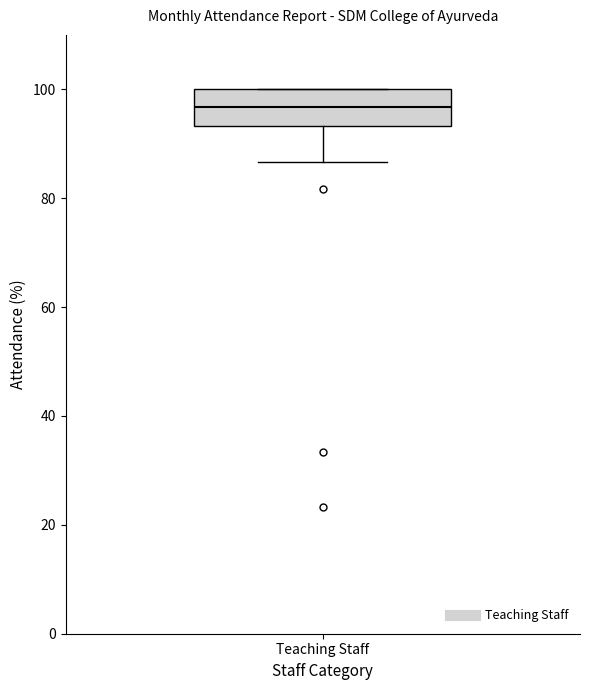

Transcribe this box plot: give where the median line is, the range the box spans, and where the two whiskers end, as read against the y-axis. The values are not printed on the chart, so give them approximately, as read against the axis.

median 96, box 94 to 100, whiskers 86 to 100